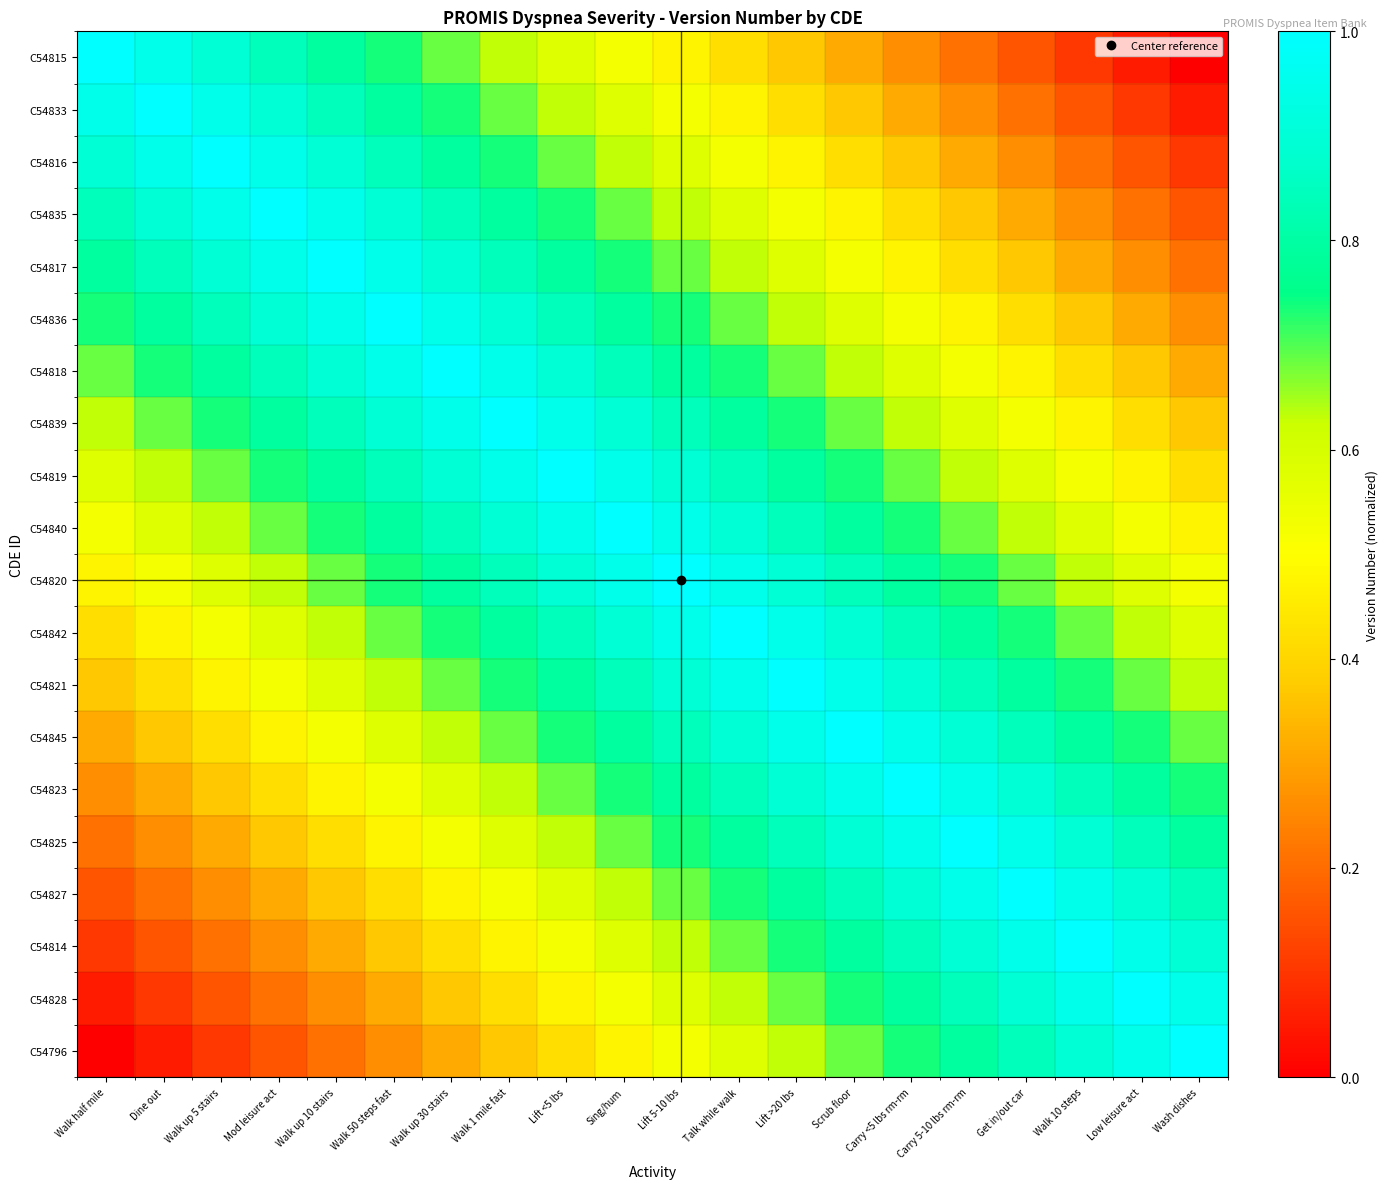

At which category does the chart reach its minimum across all series?

Wash dishes